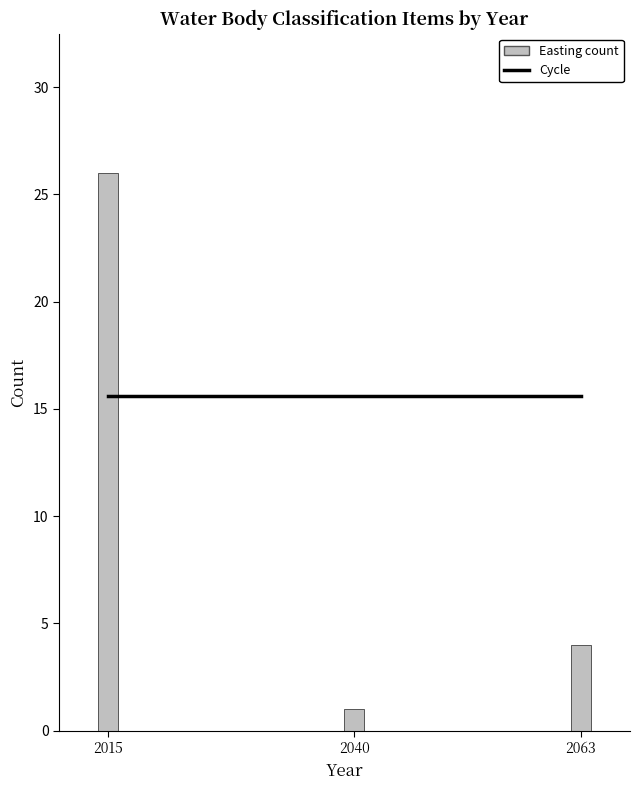

Read the Cycle value at 2015.

15.6